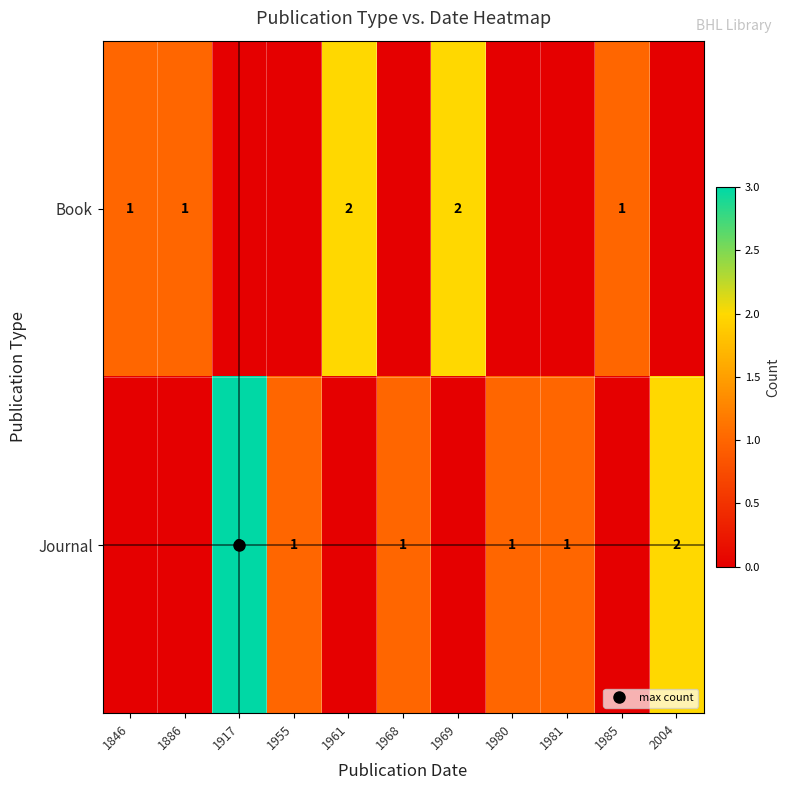

Between 1846 and 1980, which is larger?

1846